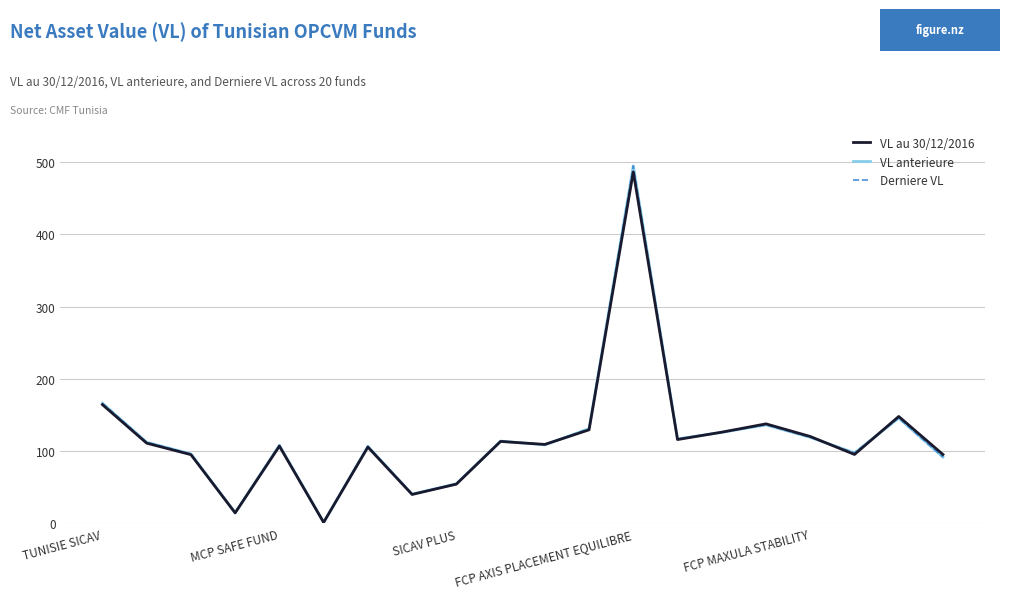

Which series has the widest spread of values?

Derniere VL